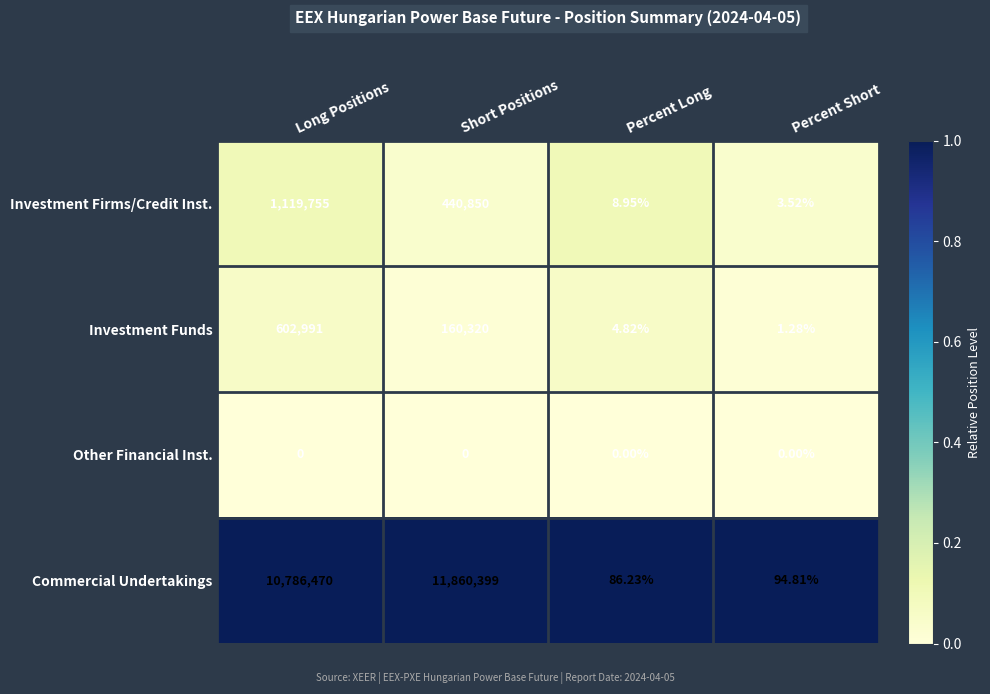

Which series has the largest total across all categories?

Commercial Undertakings